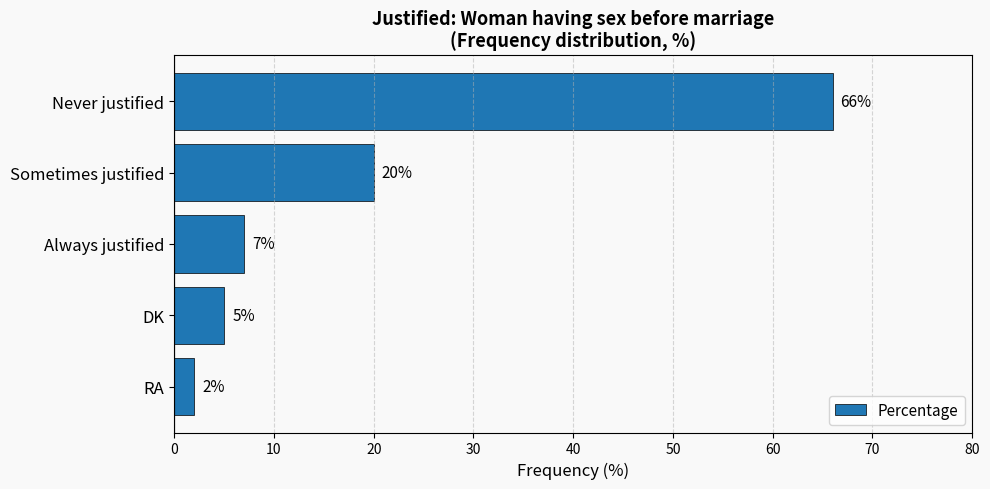

Reading top to bottom, transcribe all the data shown in this chart.

Never justified=66	Sometimes justified=20	Always justified=7	DK=5	RA=2